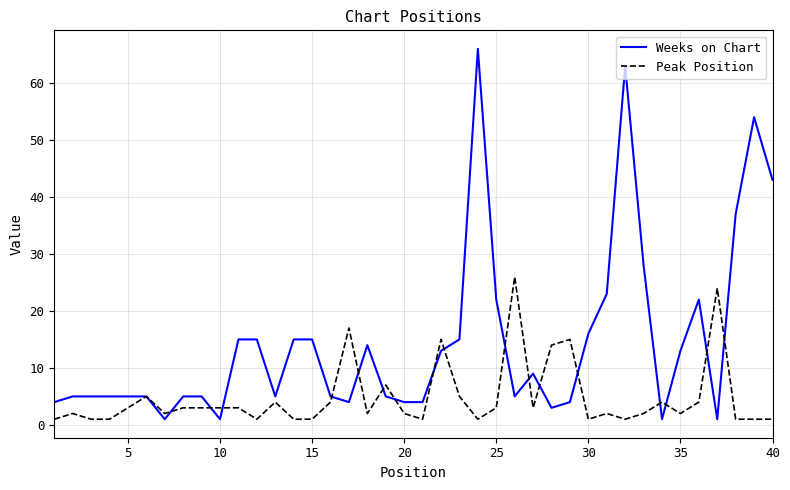

List the series in order of their peak value, highest first.

Weeks on Chart, Peak Position